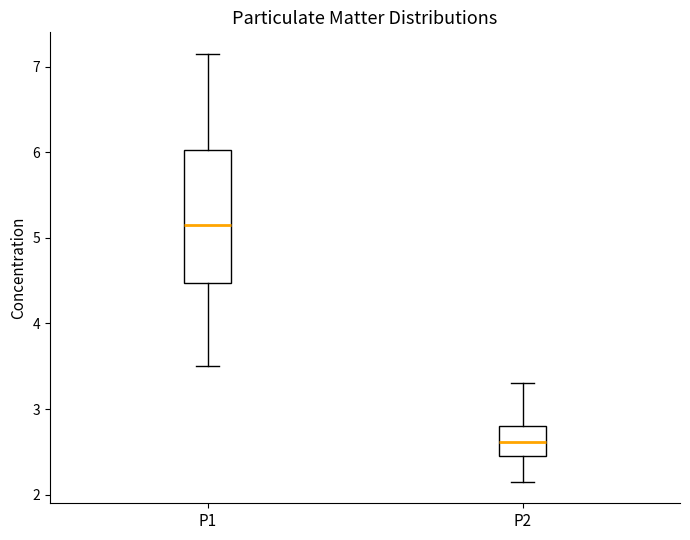

Reading left to right, read every box against the y-axis: the position of its median line, the range the box covers, and the ends of its whiskers. The values are not printed on the chart, so give them approximately, as read against the axis.

P1: median 5.2, box 4.5 to 6.0, whiskers 3.5 to 7.2
P2: median 2.6, box 2.5 to 2.8, whiskers 2.2 to 3.3